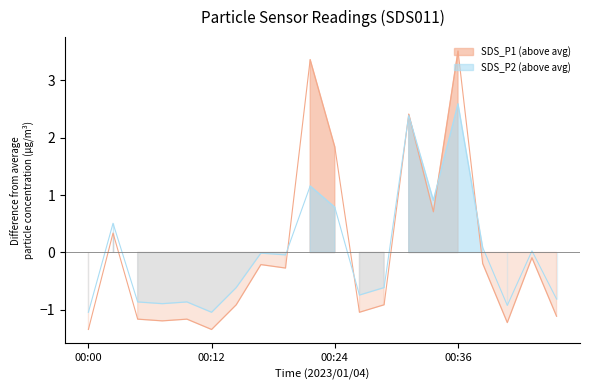

Is the value of SDS_P2 at 00:19 greater than the value of SDS_P1 at 00:12?

Yes